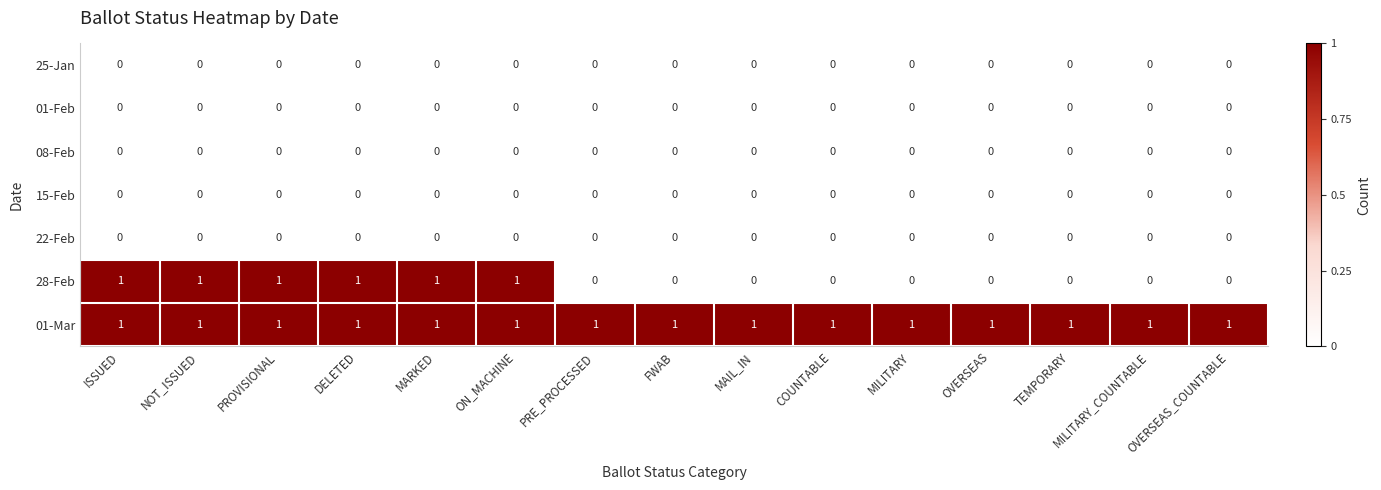

The value of 25-Jan at PRE_PROCESSED is 0. True or false?

True